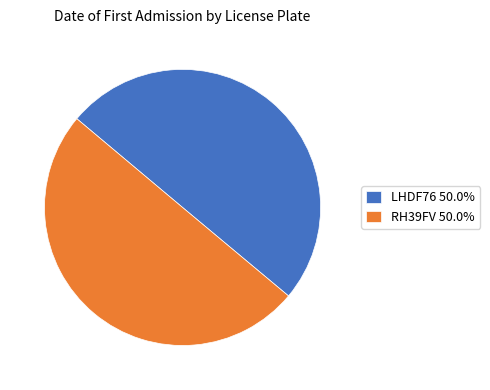

Approximately how many times larger is the value at LHDF76 50.0% compared to RH39FV 50.0%?

1.0